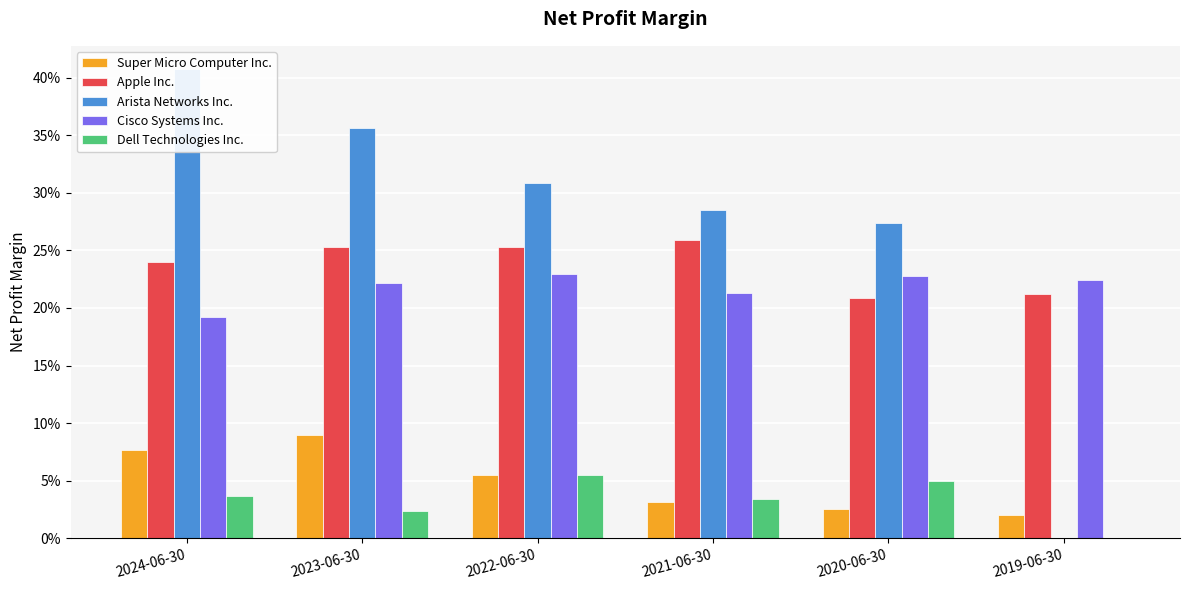

Rank the series at 2019-06-30 from lowest to highest value.

Arista Networks Inc., Dell Technologies Inc., Super Micro Computer Inc., Apple Inc., Cisco Systems Inc.